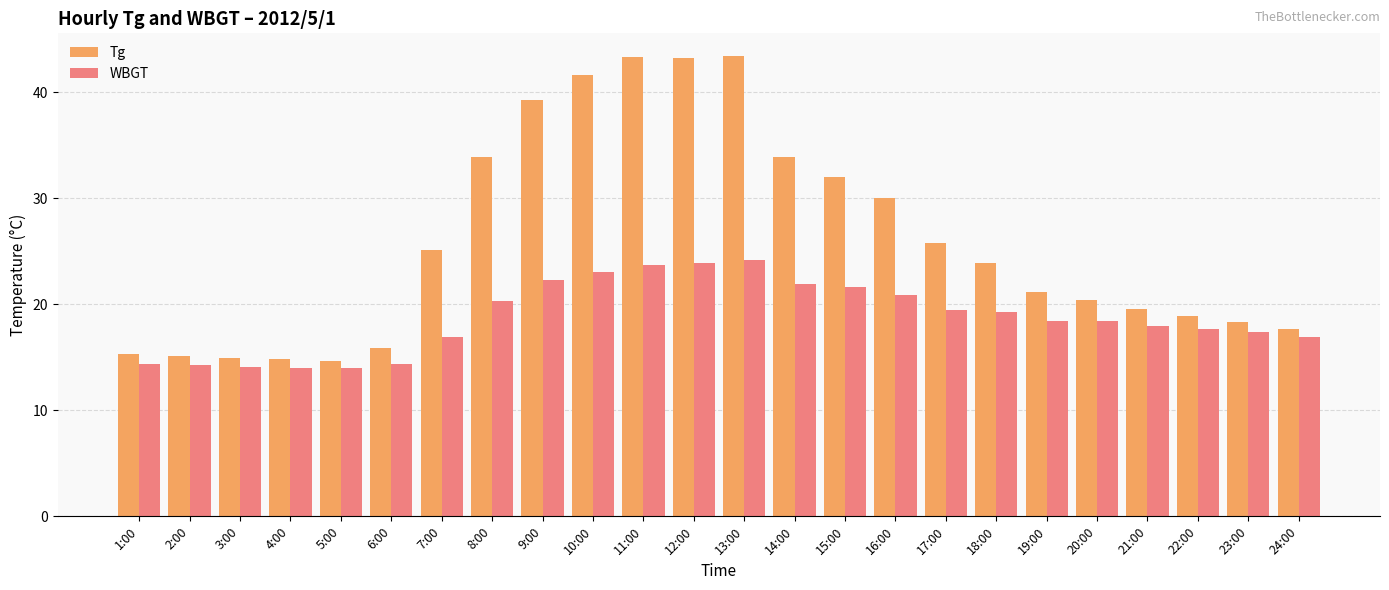

Where is Tg nearest to the value 29?

16:00